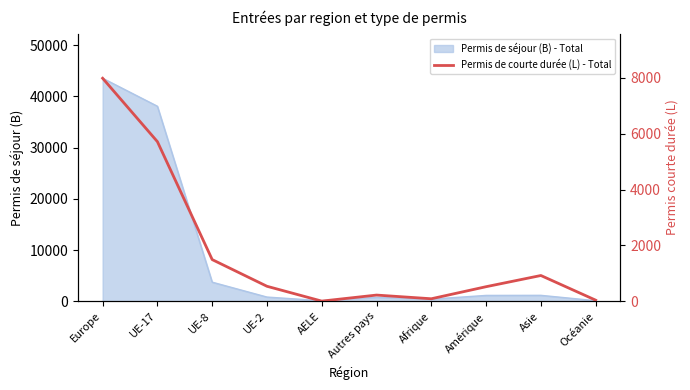

Where is Permis de séjour (B) - Total nearest to the value 21819?

UE-17